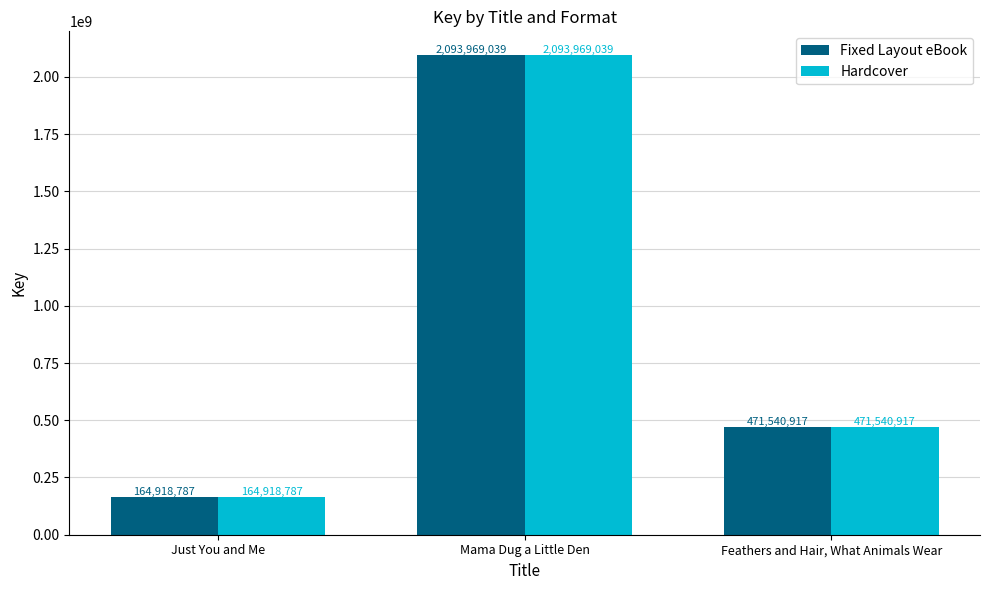

At which category does the chart reach its peak across all series?

Mama Dug a Little Den